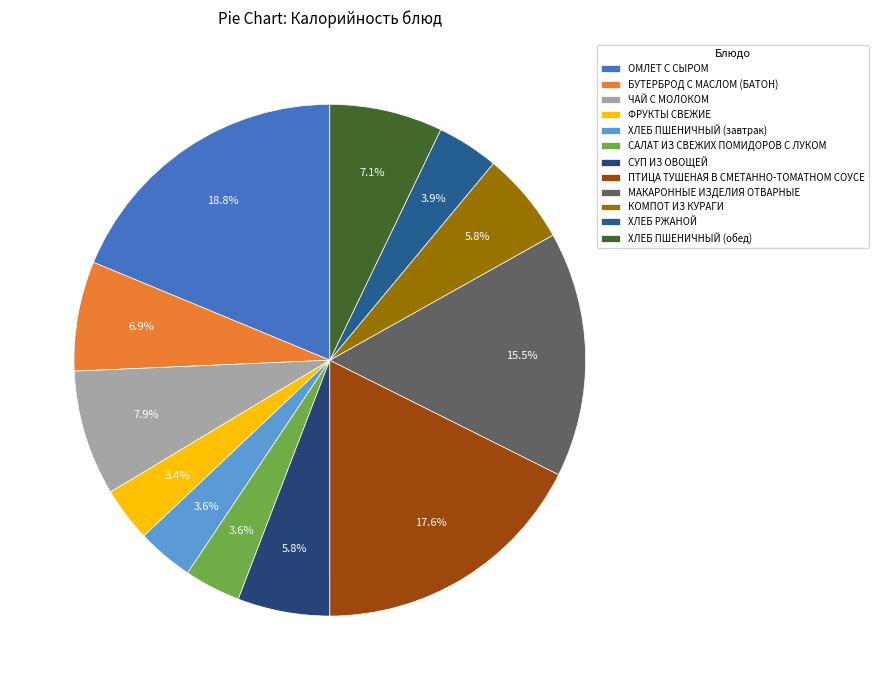

Is it true that СУП ИЗ ОВОЩЕЙ is 1% of the pie?

False